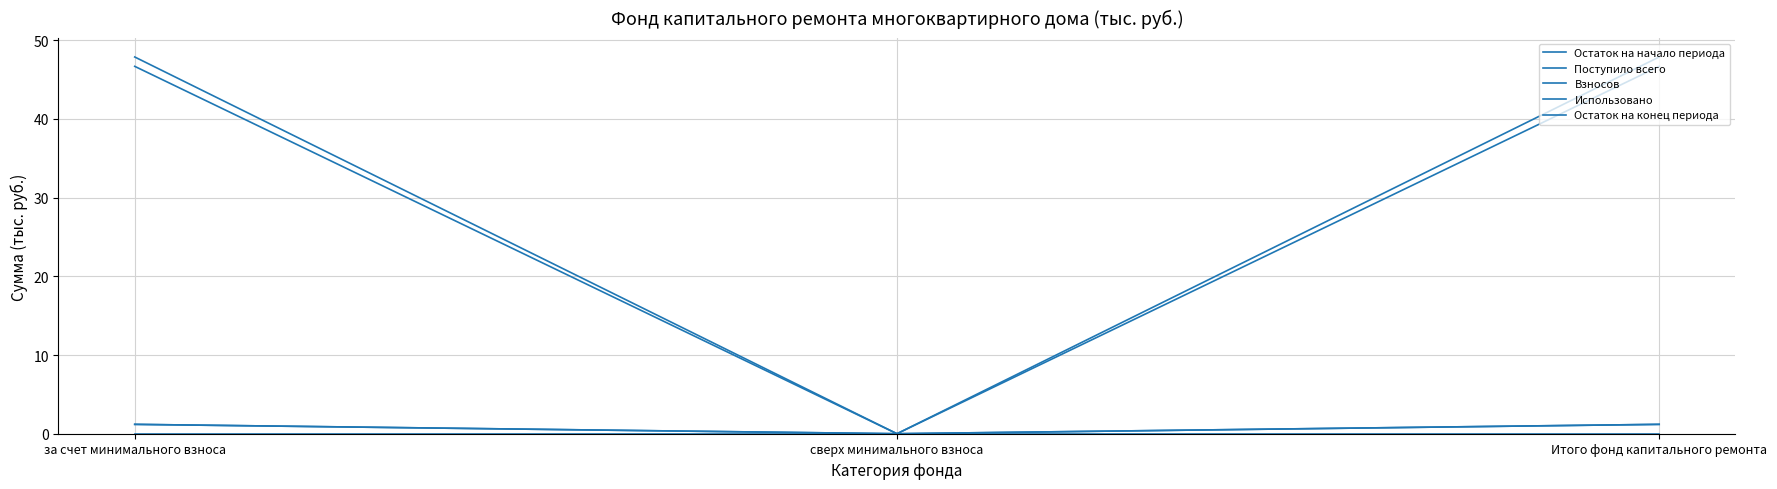

Which series has the largest range (max minus min)?

Остаток на конец периода